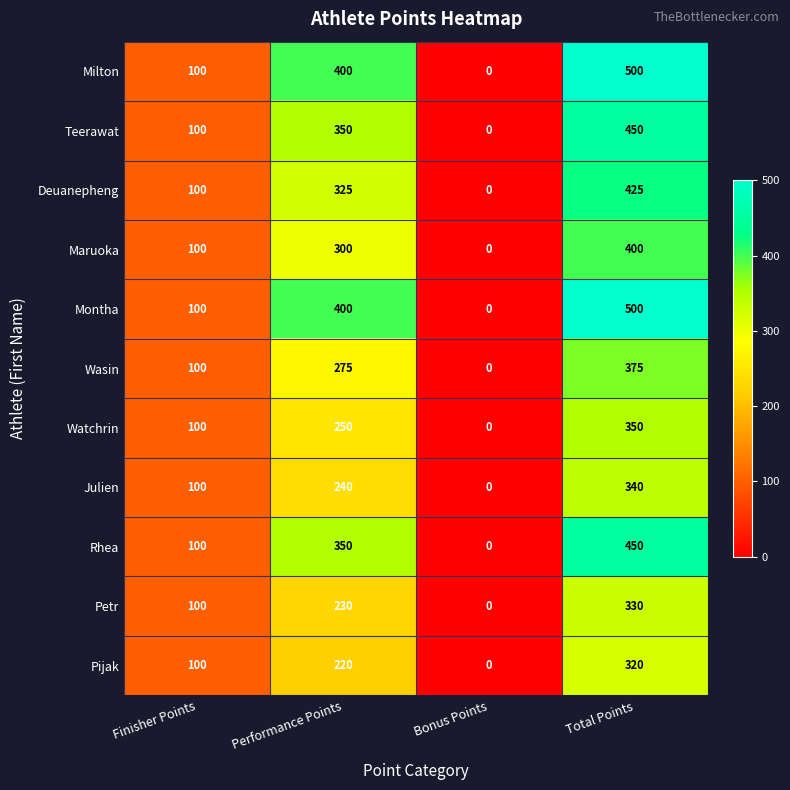

How many series are shown in this chart?

11